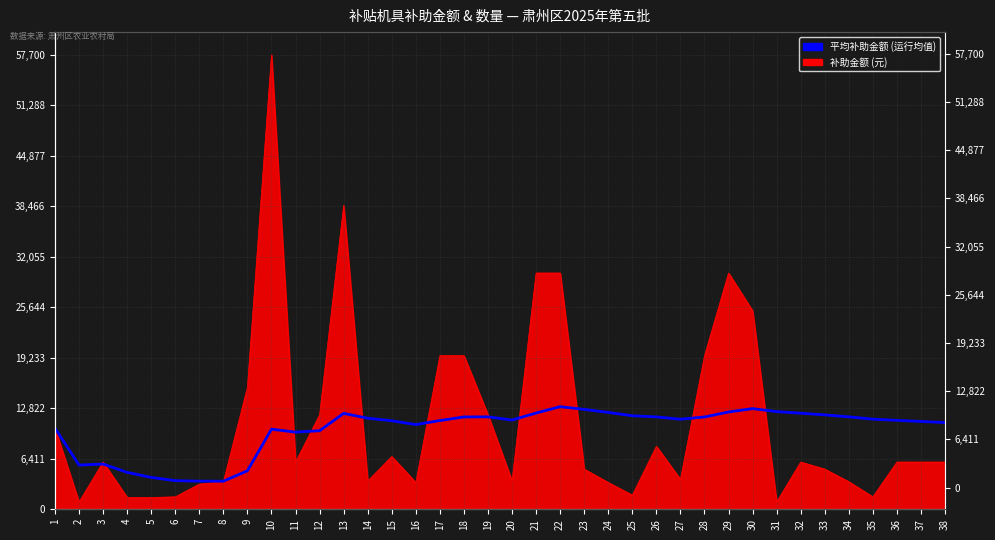

Is it true that the value at 17 is 11265.3?

True